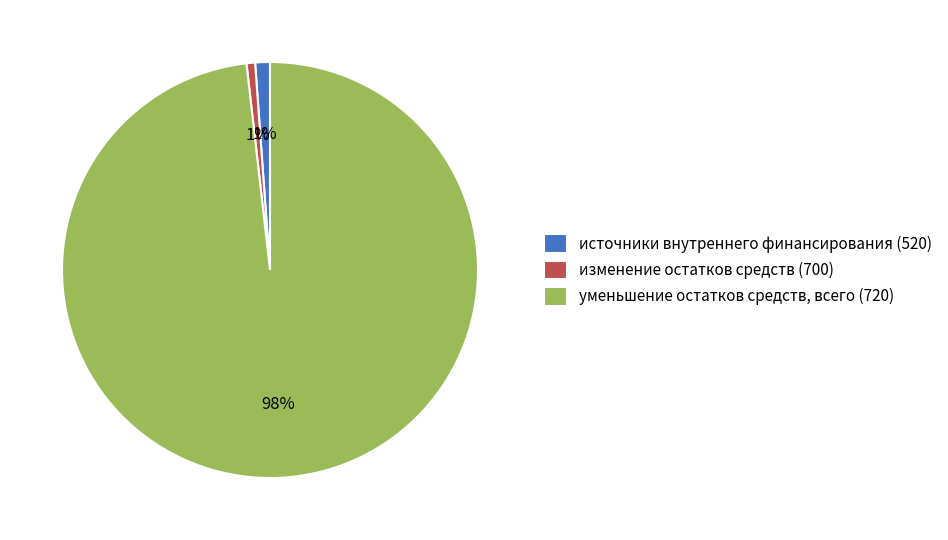

What is the largest slice in the pie chart?

уменьшение остатков средств, всего (720)